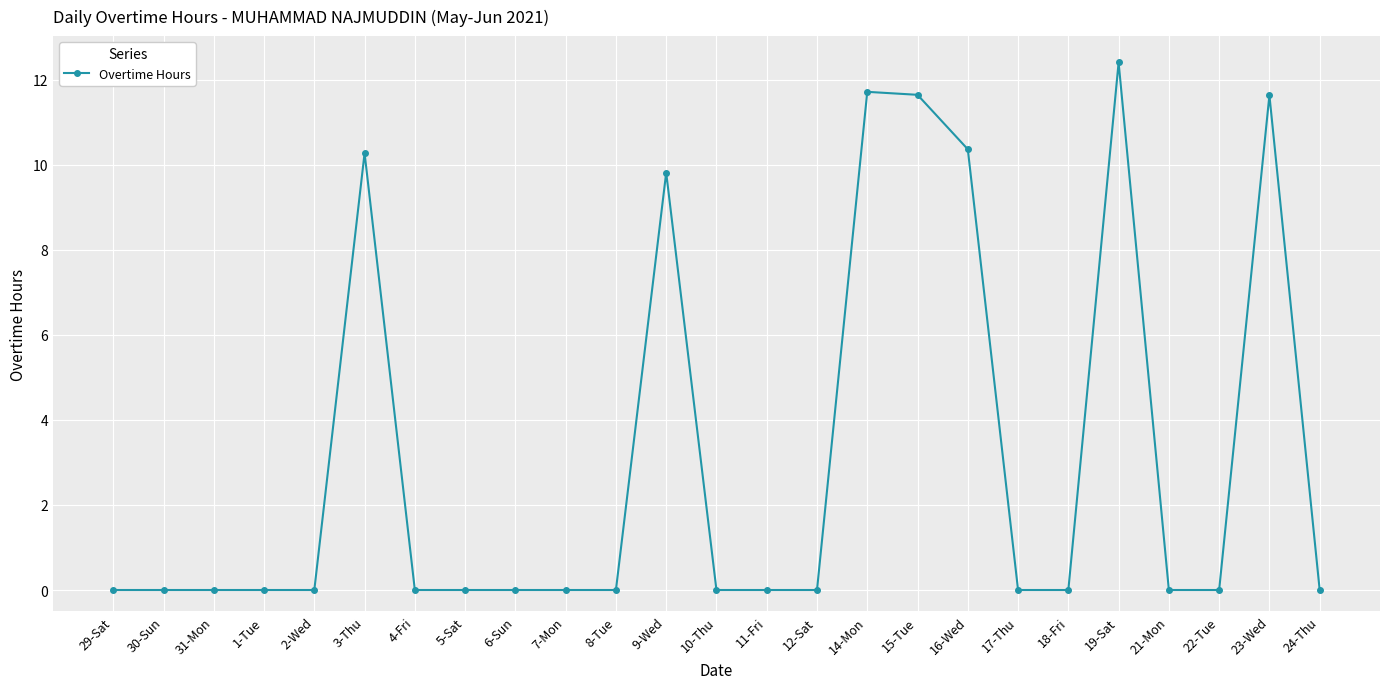

What is the greatest value displayed?

12.4